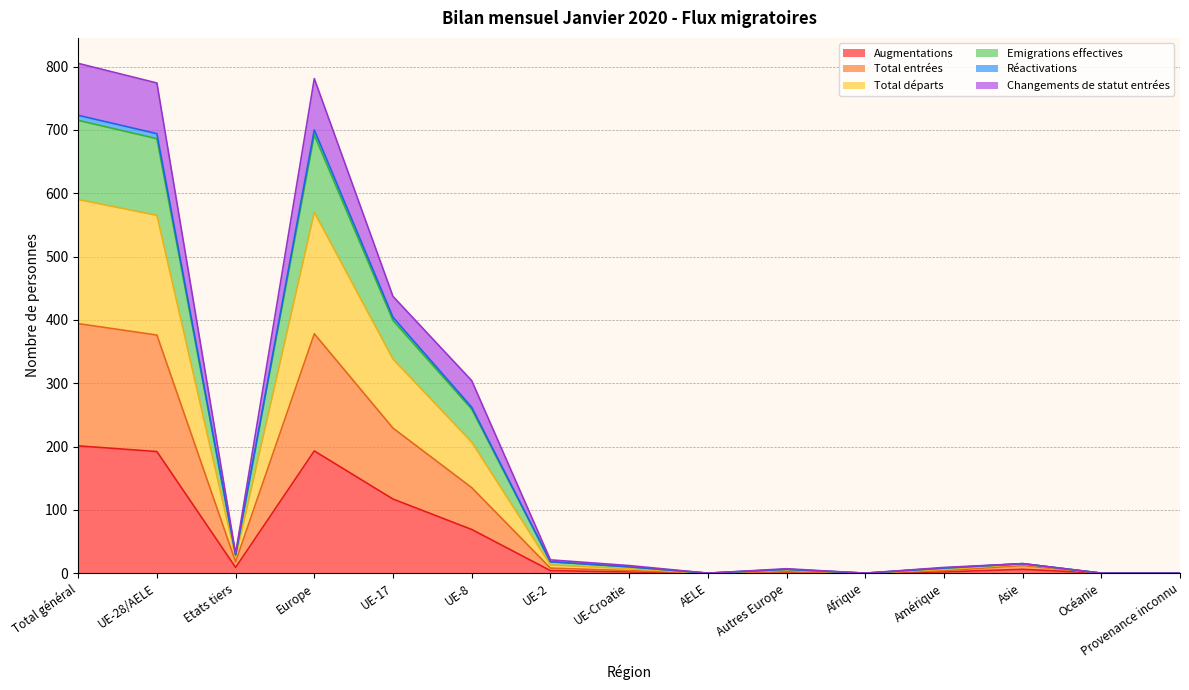

How many data points in Augmentations are less than 4?

7